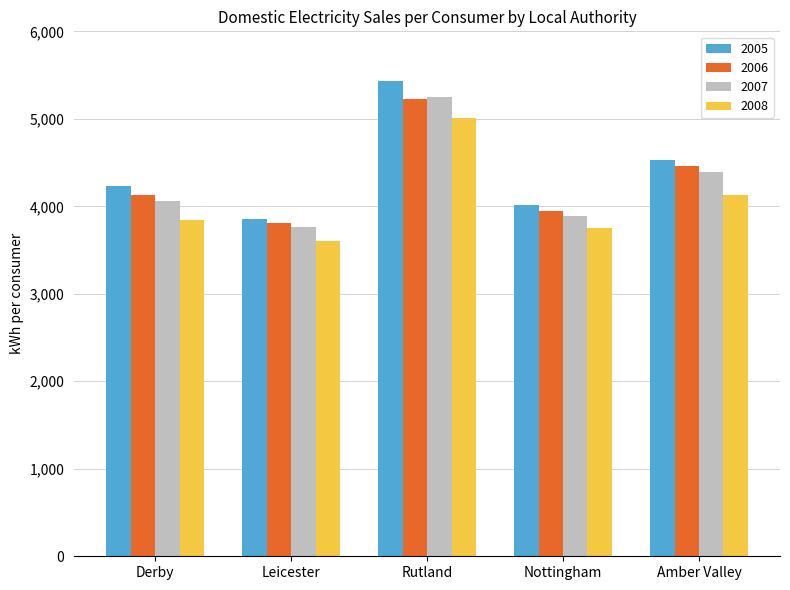

What is the value of the 2005 bar at the 1st from the left?

4235.3